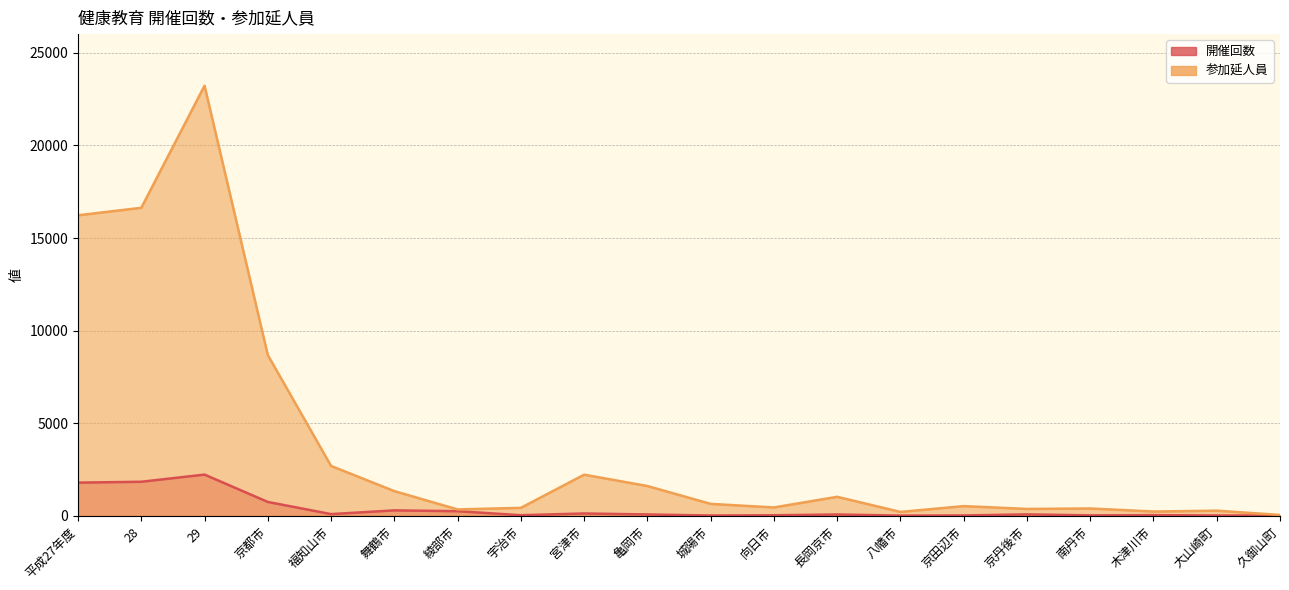

What is the value of the 参加延人員 point at the 1st from the left?

16230